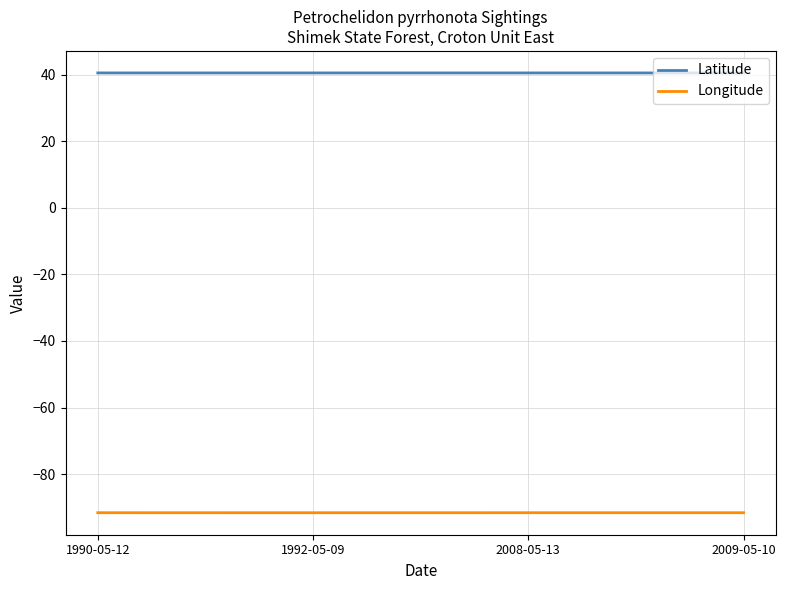

Reading left to right, transcribe all the data shown in this chart.

Latitude: 1990-05-12=40.5	1992-05-09=40.5	2008-05-13=40.5	2009-05-10=40.5
Longitude: 1990-05-12=-91.6	1992-05-09=-91.6	2008-05-13=-91.6	2009-05-10=-91.6